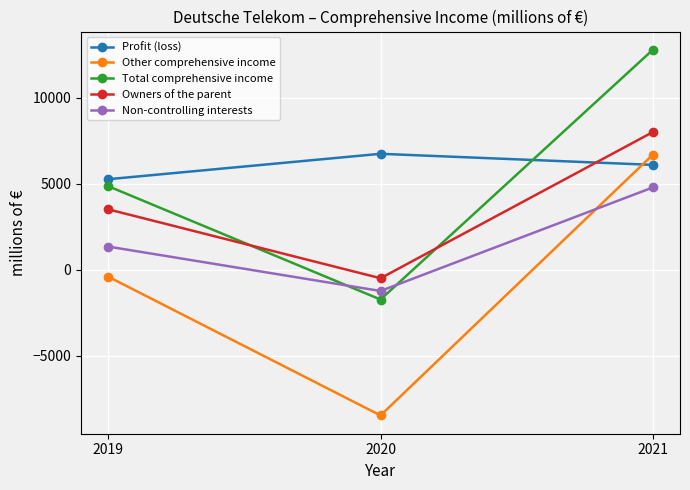

At which category is the sum across all series the highest?

2021